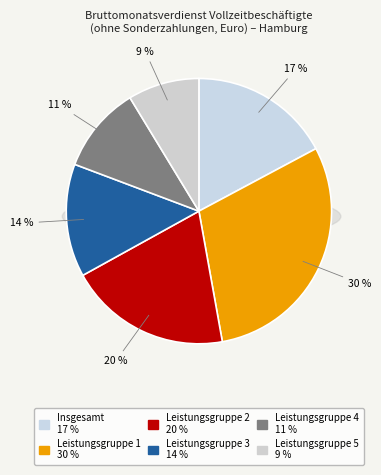

Between Leistungsgruppe 5 and Insgesamt, which is larger?

Insgesamt